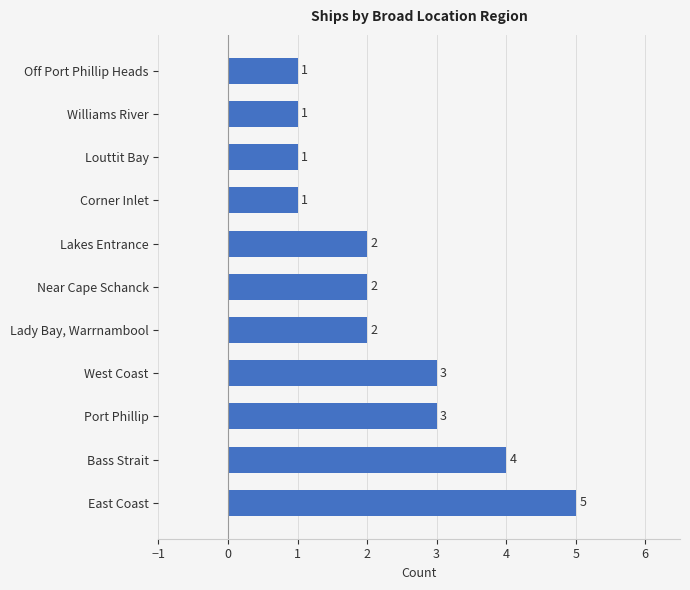

Count the values in the range 1 to 3.

9